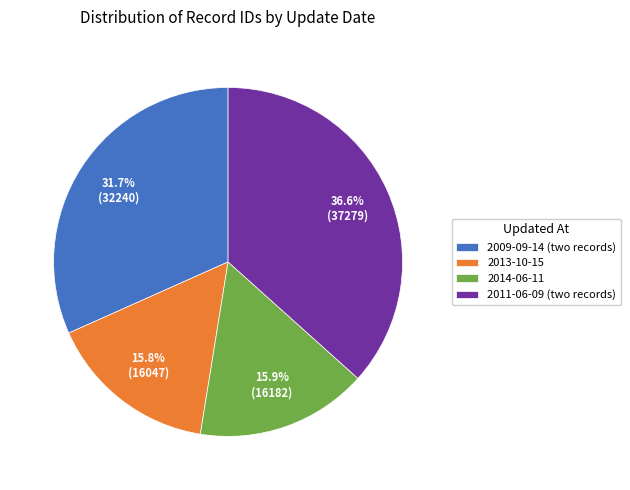

How much of the chart is everything except 2014-06-11?

84.1%